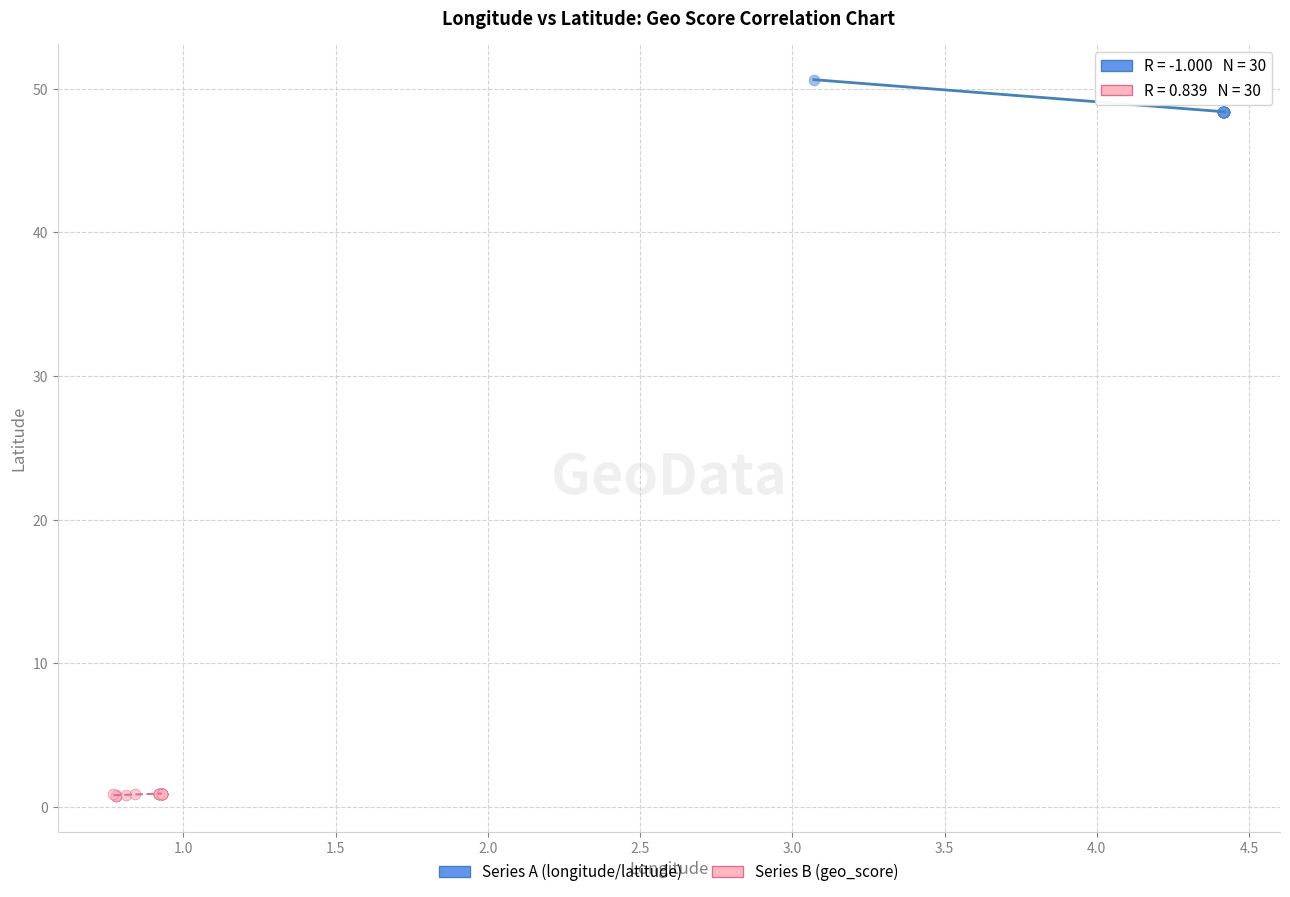

Which series contains the lowest Y value?

Series B (geo_score)